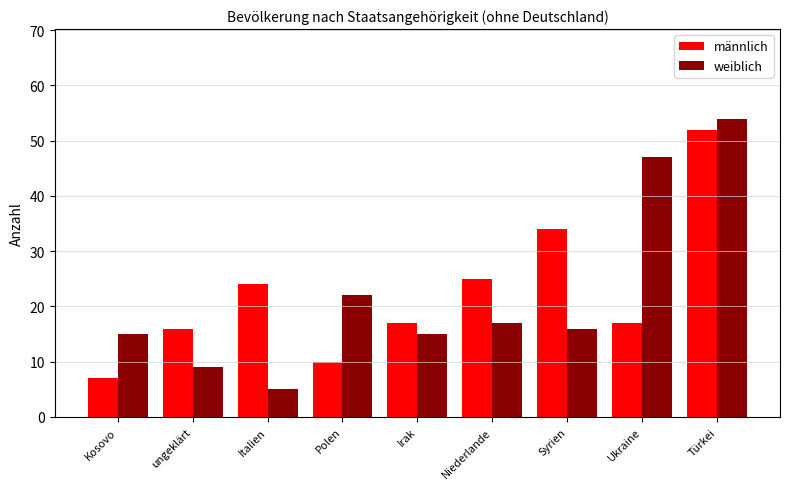

What is the value of the weiblich bar at the 2nd from the left?

9